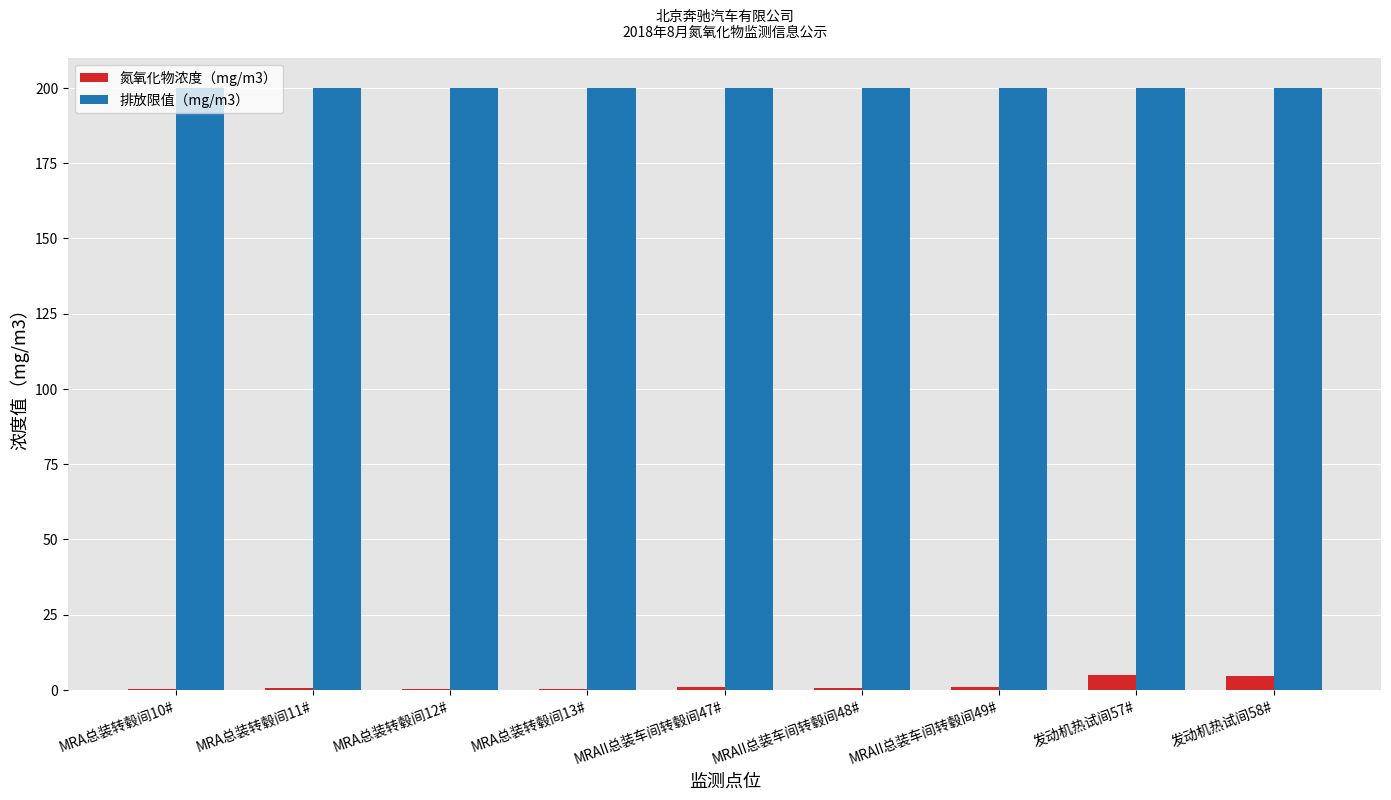

The value of 排放限值（mg/m3） at MRA总装转毂间10# is 296.5. True or false?

False